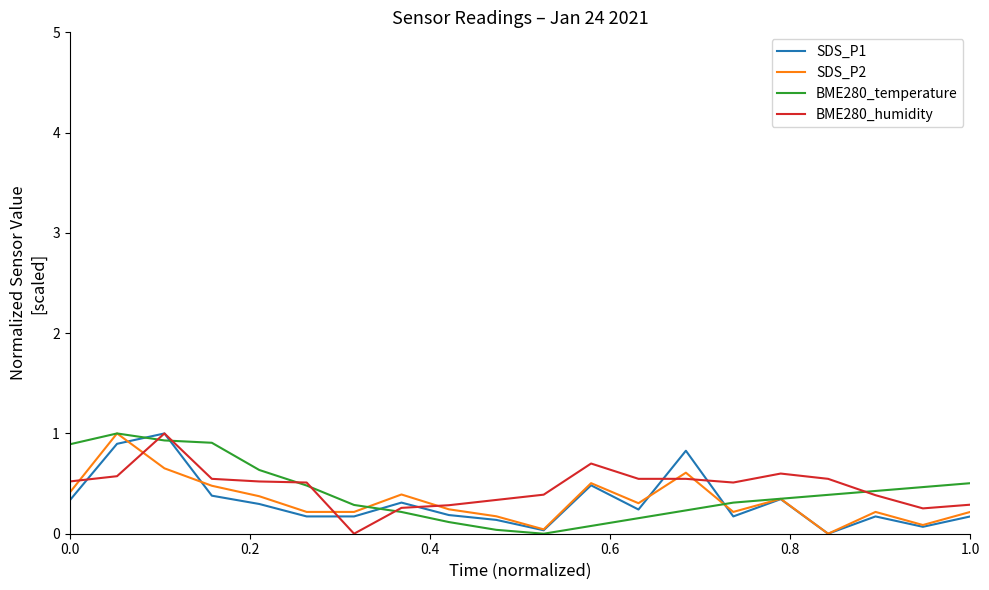

Does the chart have visible grid lines?

No